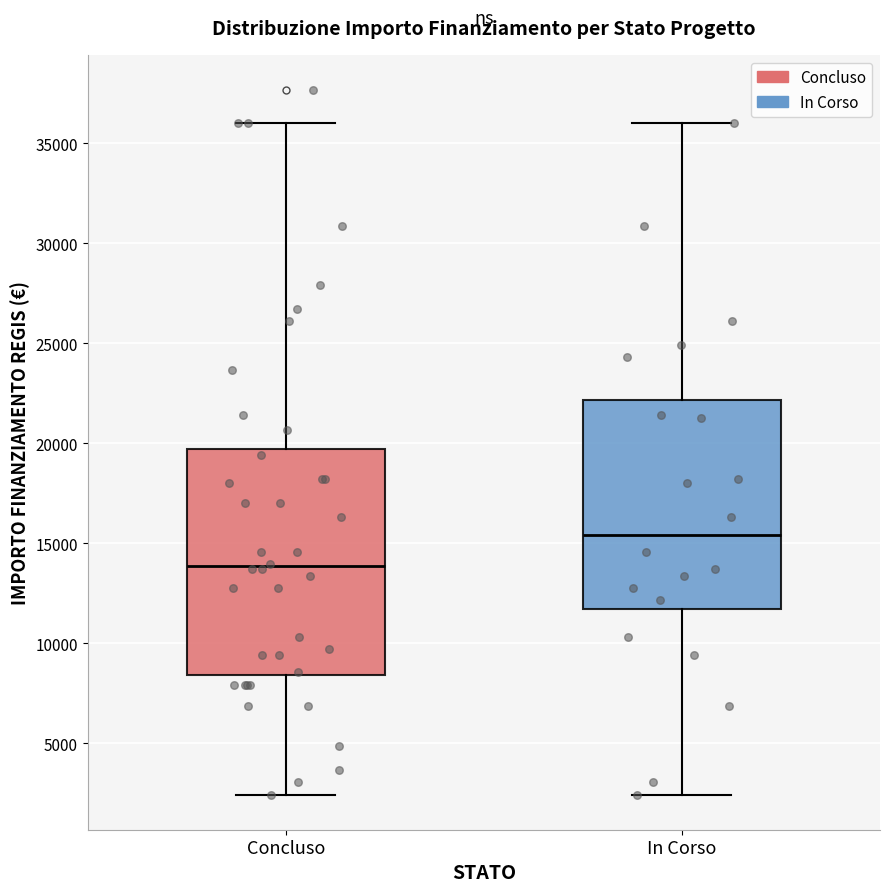

Which box's median line is the highest?

In Corso